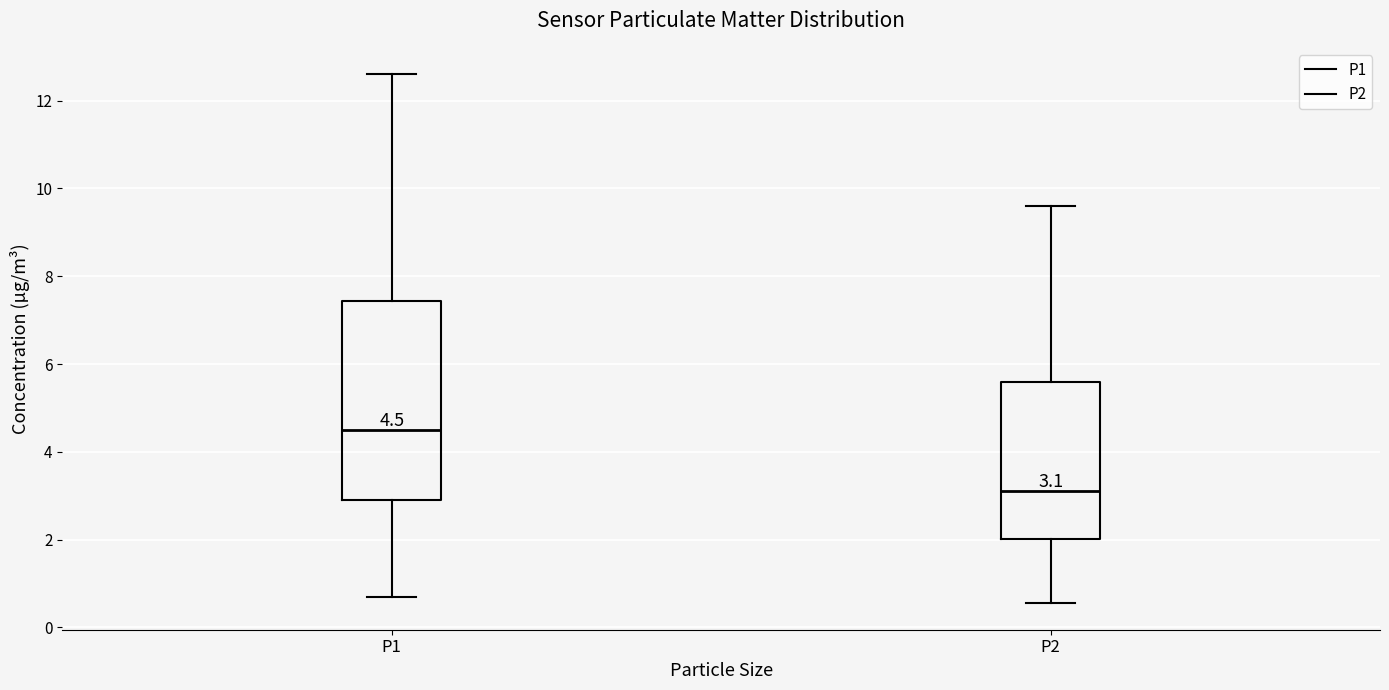

Comparing the boxes themselves (not the whiskers), which one is the tallest?

P1